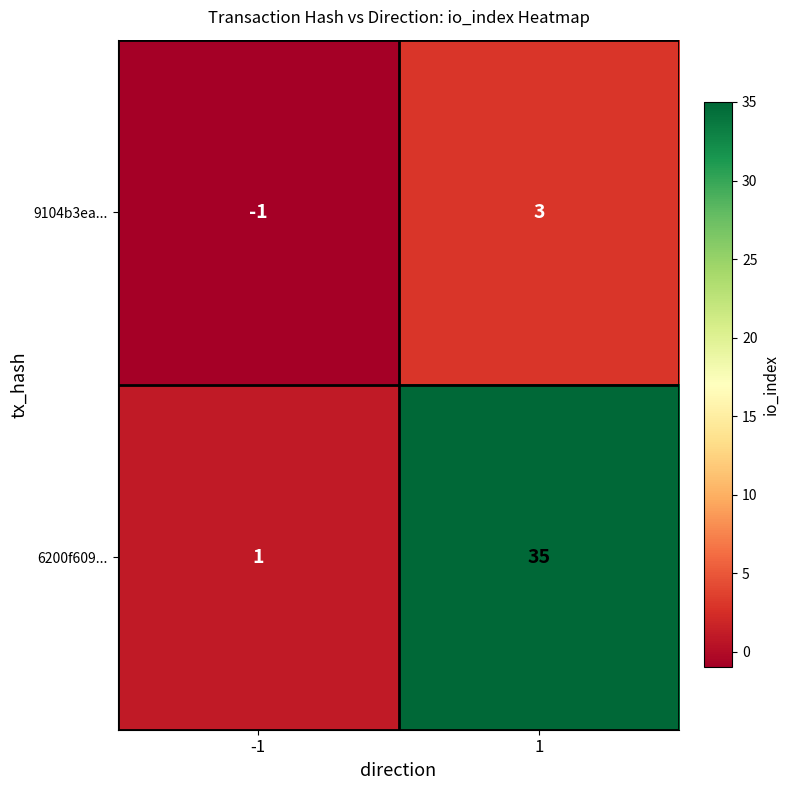

The value of 9104b3ea... at -1 is -1. True or false?

True